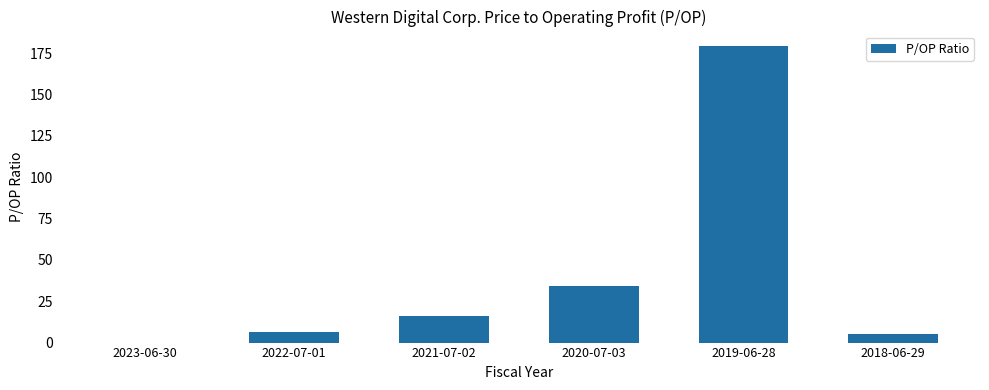

What is the change in value from 2022-07-01 to 2019-06-28?

+172.9